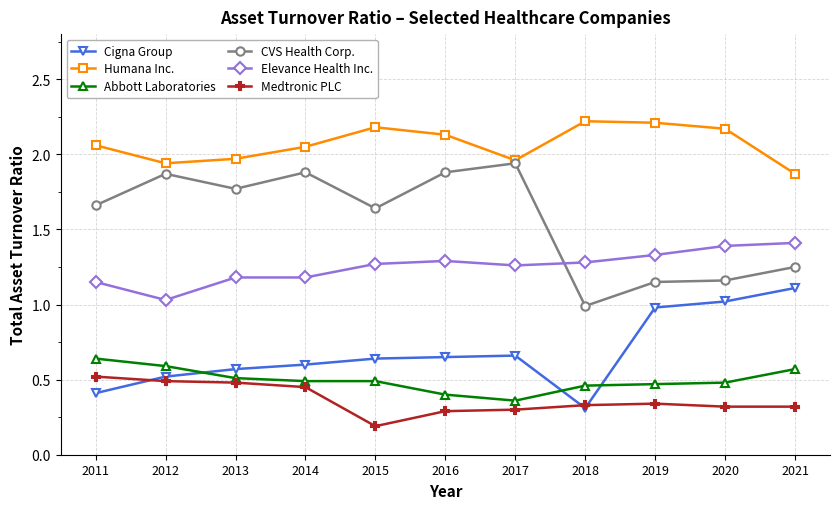

Is it true that Humana Inc. equals 2.2 at 2020?

True